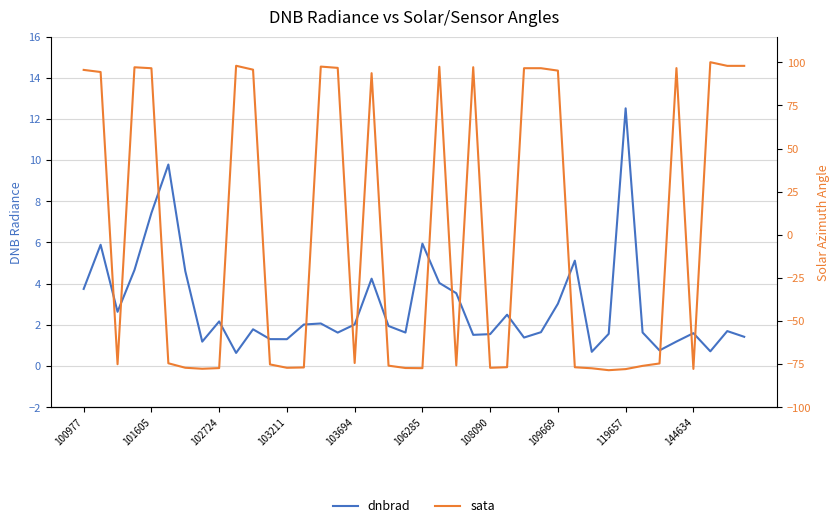

The value of sata at 103211 is -133.9. True or false?

False